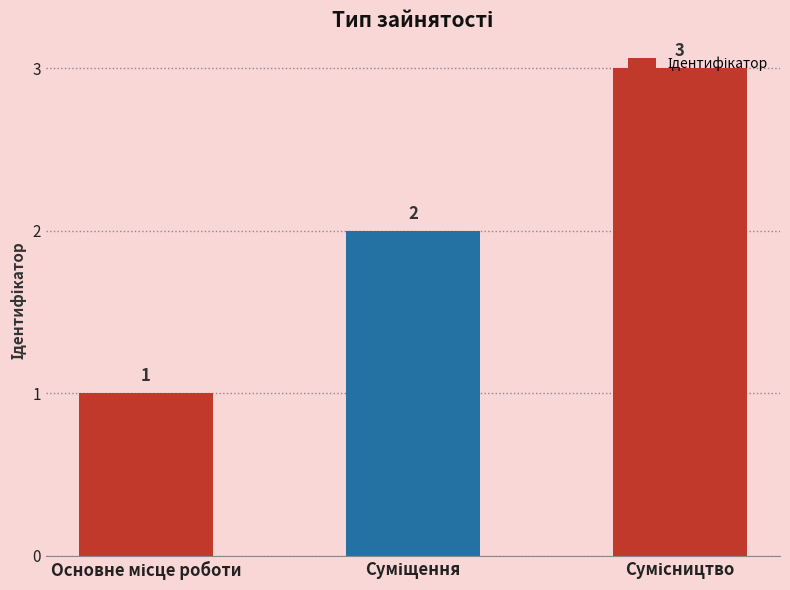

What is the value of the 3rd bar from the left?

3